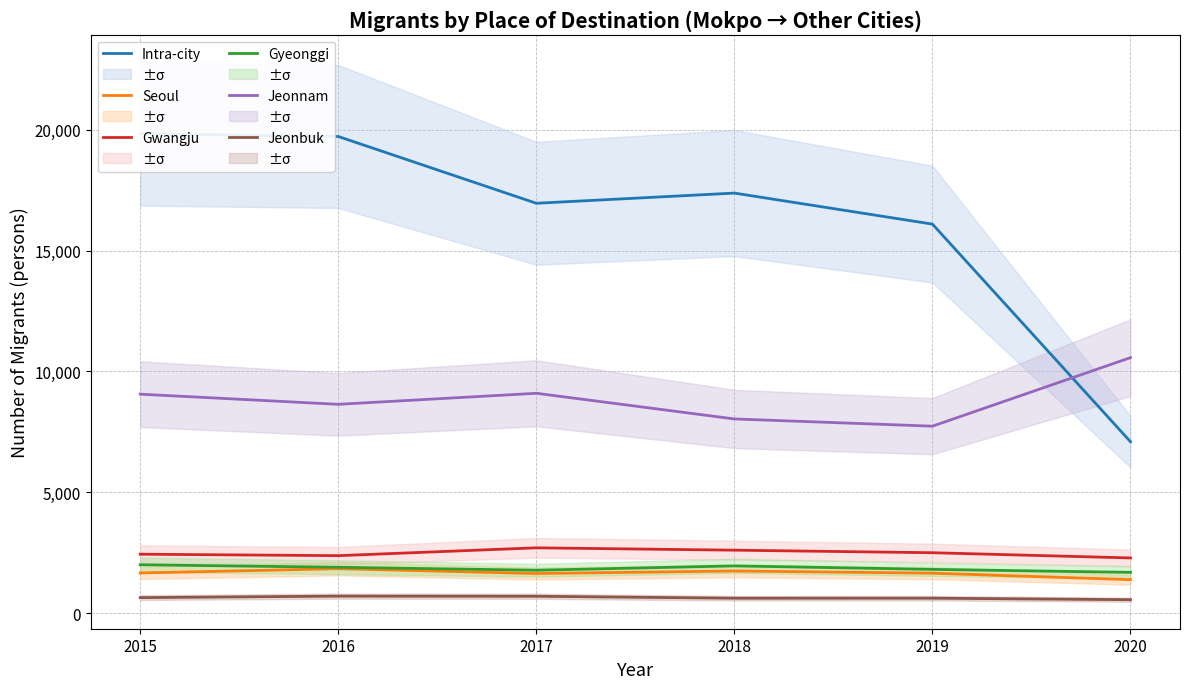

How many values in the Seoul series exceed 1665?

2